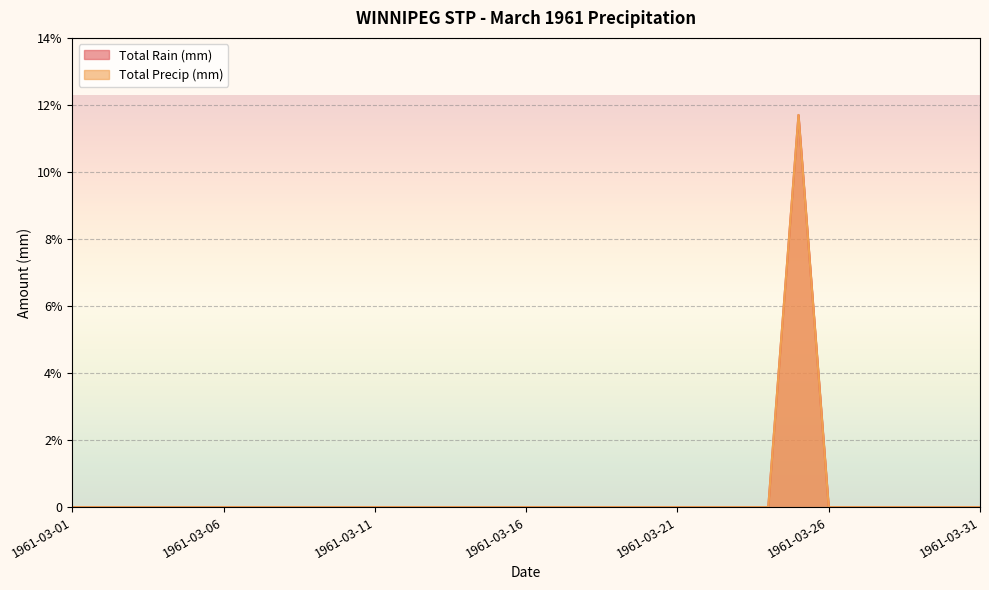

Reading left to right, what are all the values shown in this chart?

Total Rain (mm): 1961-03-01=0.0	1961-03-02=0.0	1961-03-03=0.0	1961-03-04=0.0	1961-03-05=0.0	1961-03-06=0.0	1961-03-07=0.0	1961-03-08=0.0	1961-03-09=0.0	1961-03-10=0.0	1961-03-11=0.0	1961-03-12=0.0	1961-03-13=0.0	1961-03-14=0.0	1961-03-15=0.0	1961-03-16=0.0	1961-03-17=0.0	1961-03-18=0.0	1961-03-19=0.0	1961-03-20=0.0	1961-03-21=0.0	1961-03-22=0.0	1961-03-23=0.0	1961-03-24=0.0	1961-03-25=11.7	1961-03-26=0.0	1961-03-27=0.0	1961-03-28=0.0	1961-03-29=0.0	1961-03-30=0.0	1961-03-31=0.0
Total Precip (mm): 1961-03-01=0.0	1961-03-02=0.0	1961-03-03=0.0	1961-03-04=0.0	1961-03-05=0.0	1961-03-06=0.0	1961-03-07=0.0	1961-03-08=0.0	1961-03-09=0.0	1961-03-10=0.0	1961-03-11=0.0	1961-03-12=0.0	1961-03-13=0.0	1961-03-14=0.0	1961-03-15=0.0	1961-03-16=0.0	1961-03-17=0.0	1961-03-18=0.0	1961-03-19=0.0	1961-03-20=0.0	1961-03-21=0.0	1961-03-22=0.0	1961-03-23=0.0	1961-03-24=0.0	1961-03-25=11.7	1961-03-26=0.0	1961-03-27=0.0	1961-03-28=0.0	1961-03-29=0.0	1961-03-30=0.0	1961-03-31=0.0